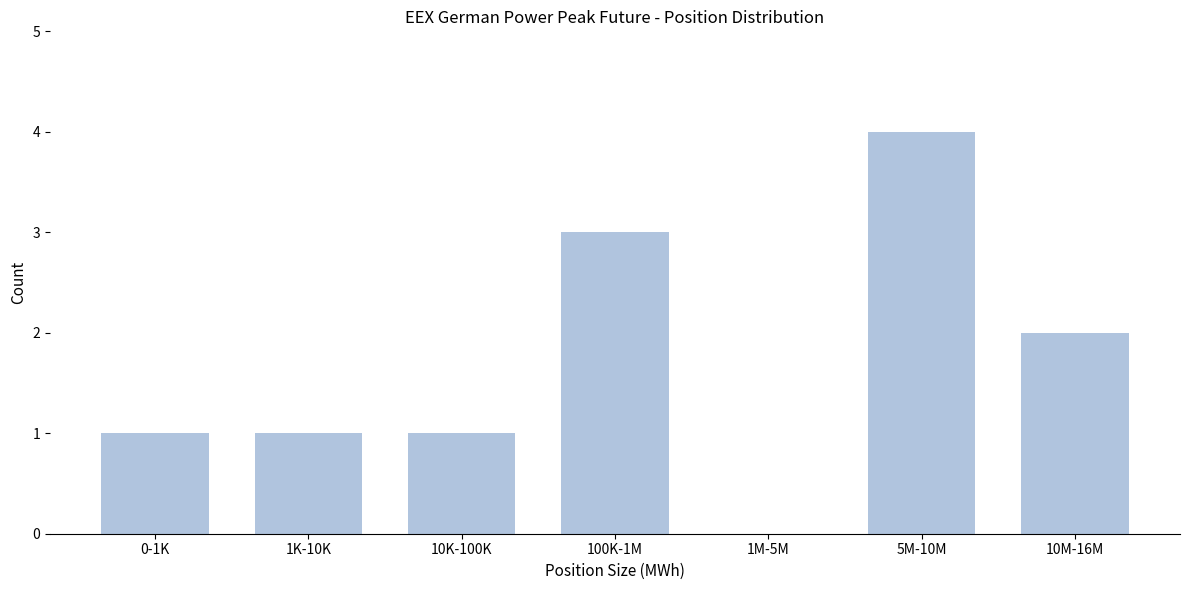

Reading right to left, what are all the values shown in this chart?

10M-16M=2	5M-10M=4	1M-5M=0	100K-1M=3	10K-100K=1	1K-10K=1	0-1K=1